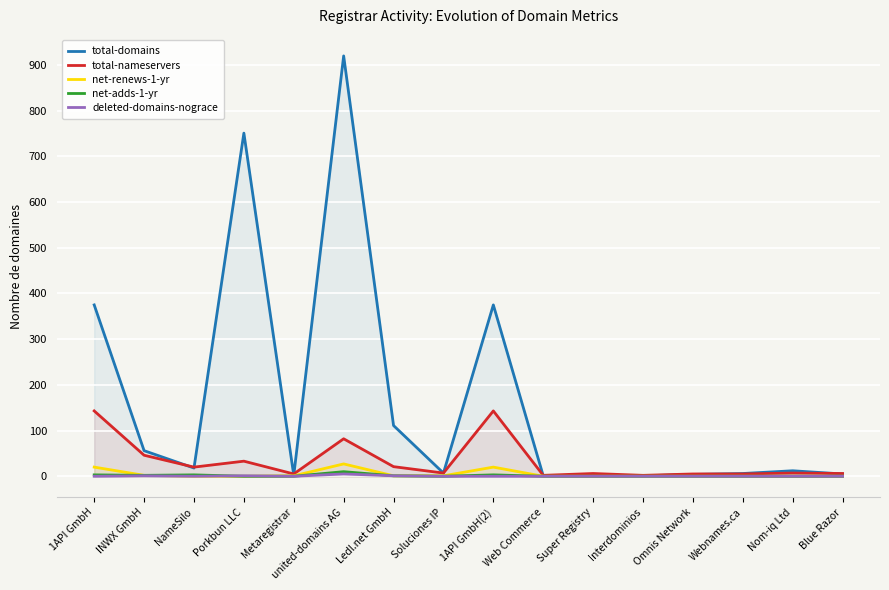

How many values in the total-nameservers series exceed 7?

7